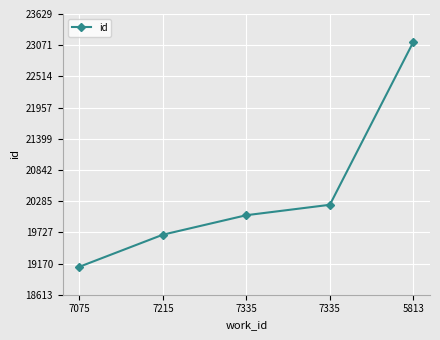

Does the chart have visible grid lines?

Yes